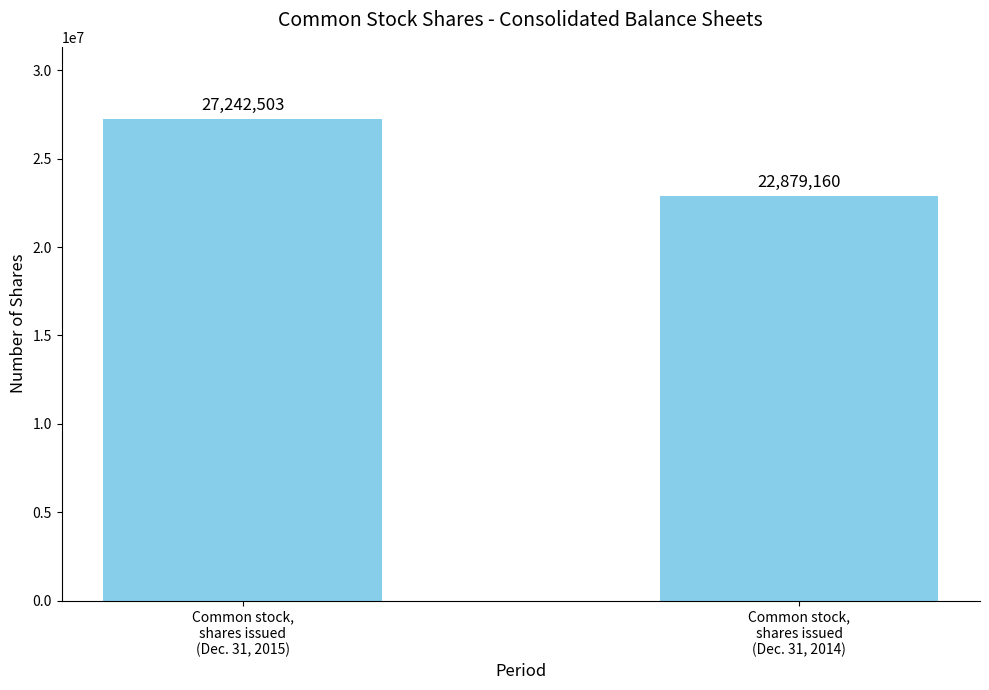

Which has a higher value, Common stock,
shares issued
(Dec. 31, 2015) or Common stock,
shares issued
(Dec. 31, 2014)?

Common stock,
shares issued
(Dec. 31, 2015)